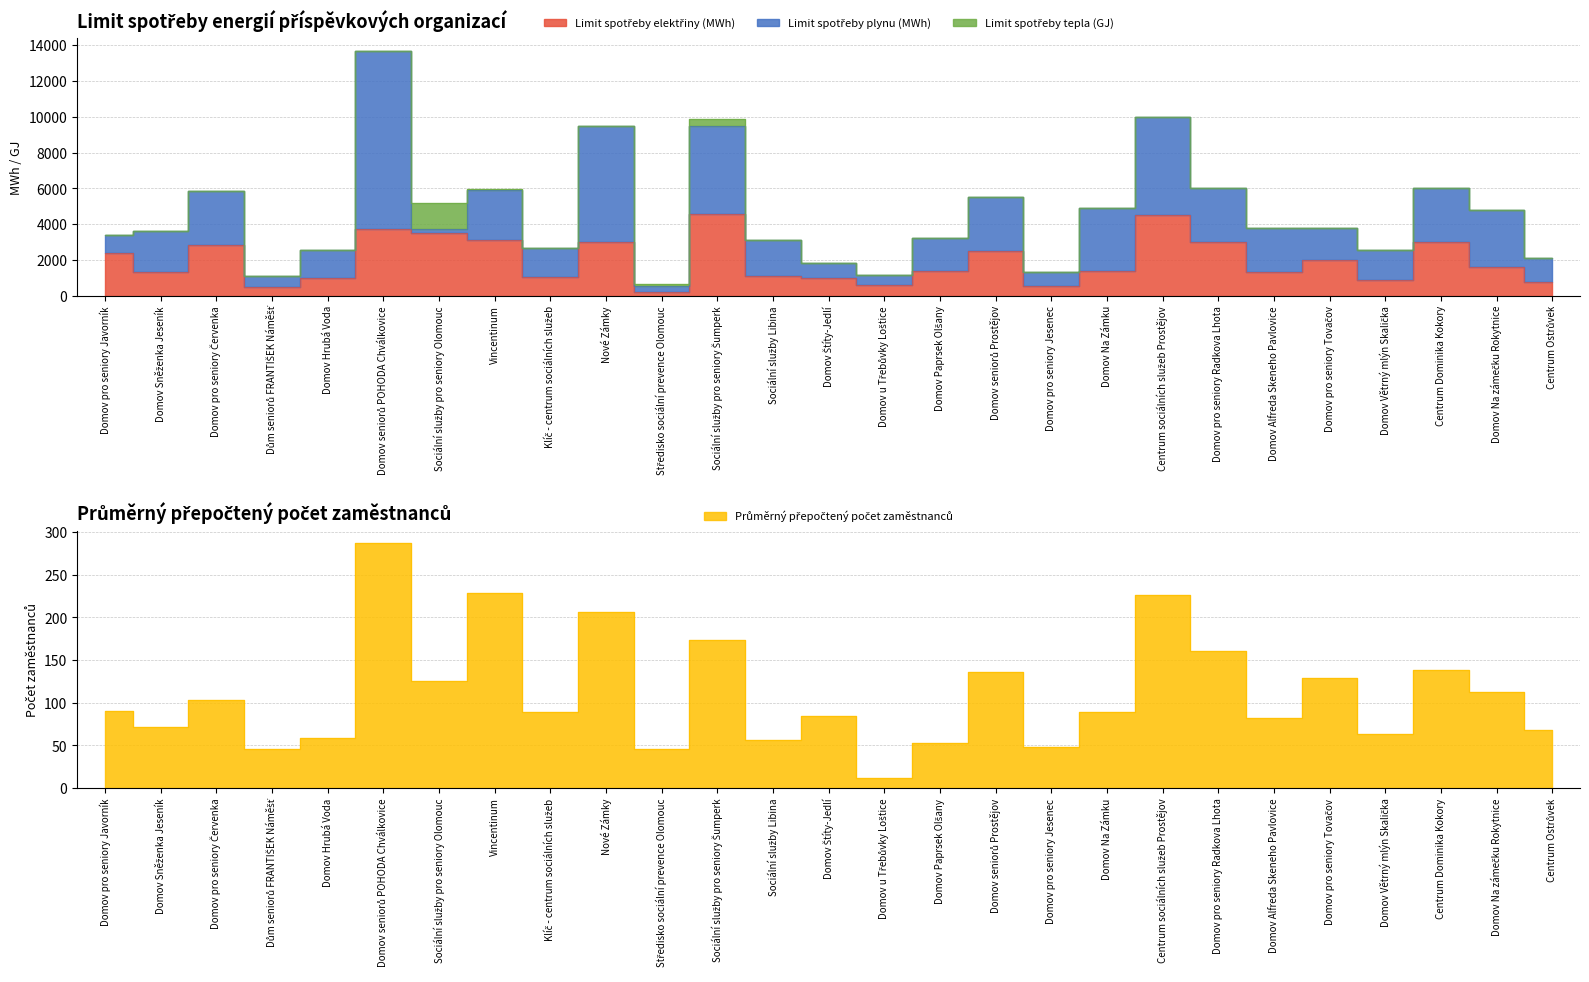

Between Centrum Ostrůvek and Domov Paprsek Olšany, which is larger?

Domov Paprsek Olšany